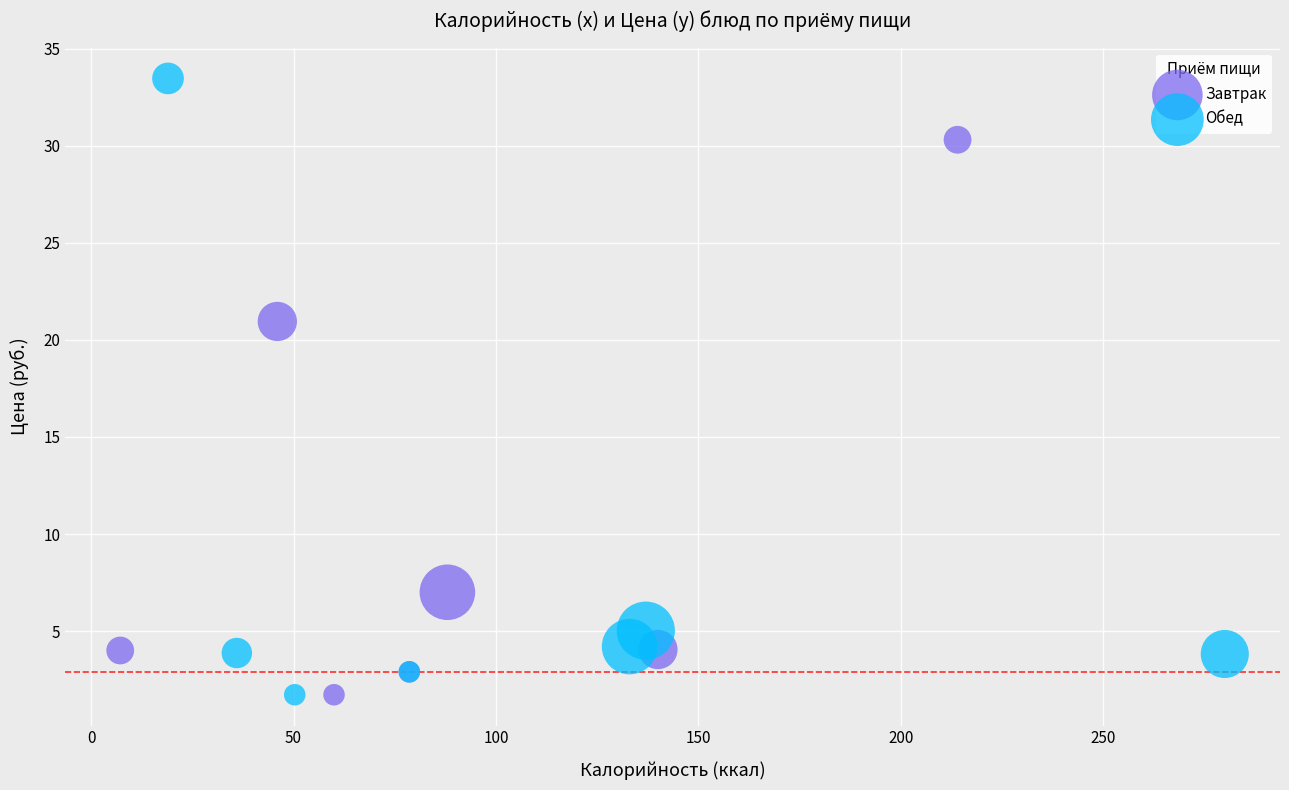

Which series has the widest spread of Y values?

Обед